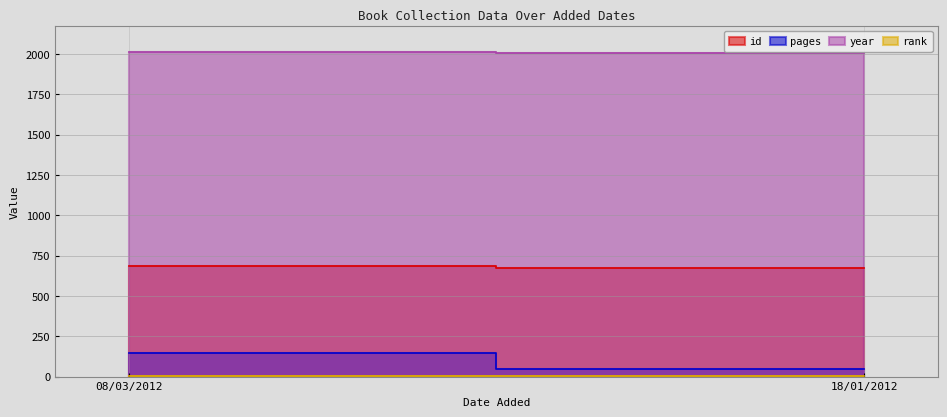

Count the year values in the range 2005 to 2011.

2